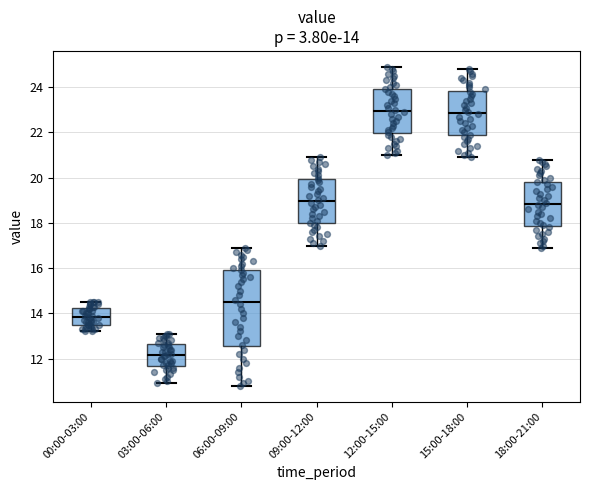

Which box is the tallest, from its lower edge to its upper edge?

06:00-09:00